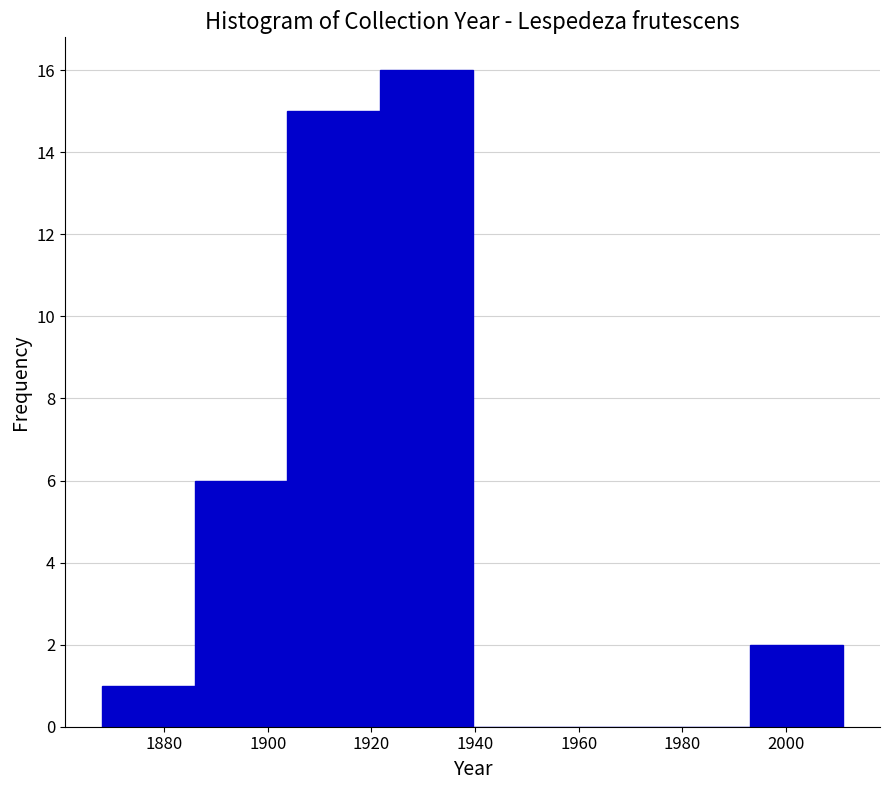

Reading left to right, list every bar in this chart as the range it spans on the x-axis followed by its height. Neither the bar edges nor the heights are printed on the chart, so give them approximately, as read against the axes.

1868 to 1886: 1
1886 to 1904: 6
1904 to 1922: 15
1922 to 1940: 16
1940 to 1958: 0
1958 to 1976: 0
1976 to 1994: 0
1994 to 2012: 2